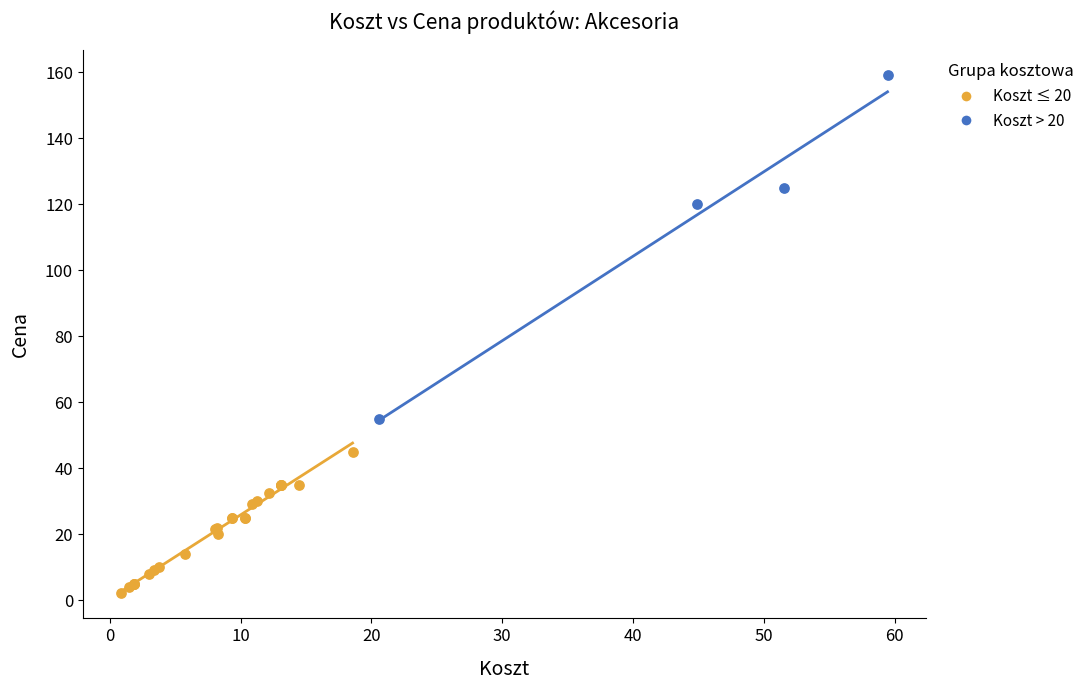

Which series contains the highest Y value?

Koszt > 20